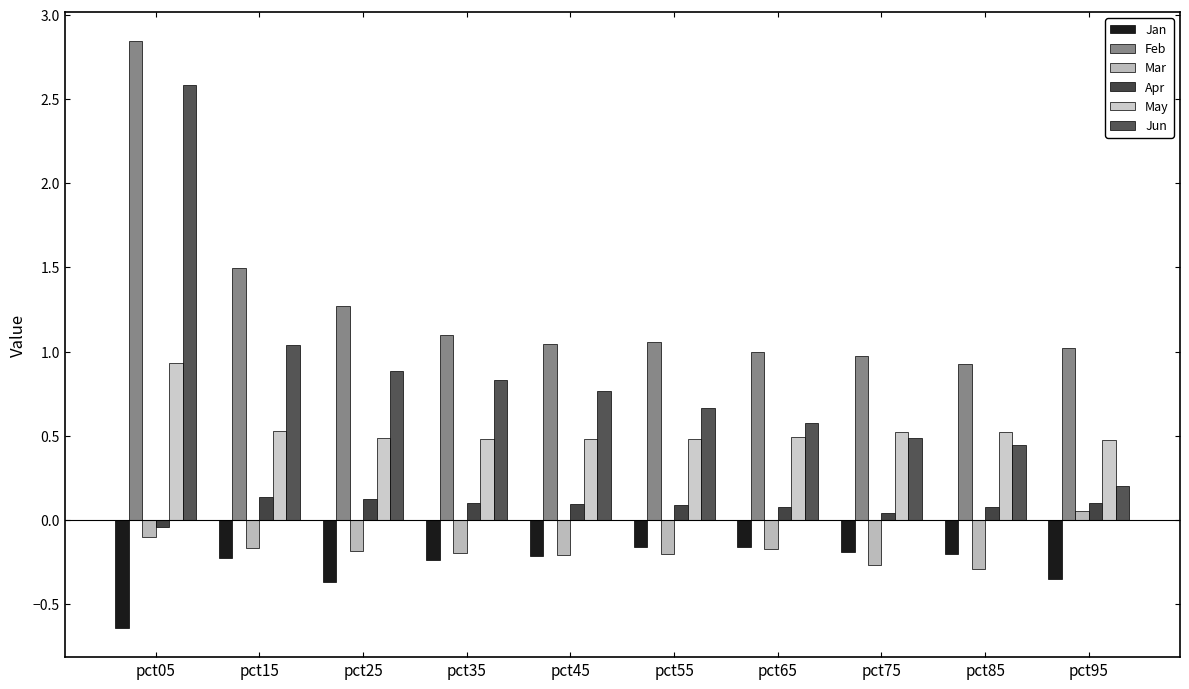

What is the total value across all series at pct75?

1.6